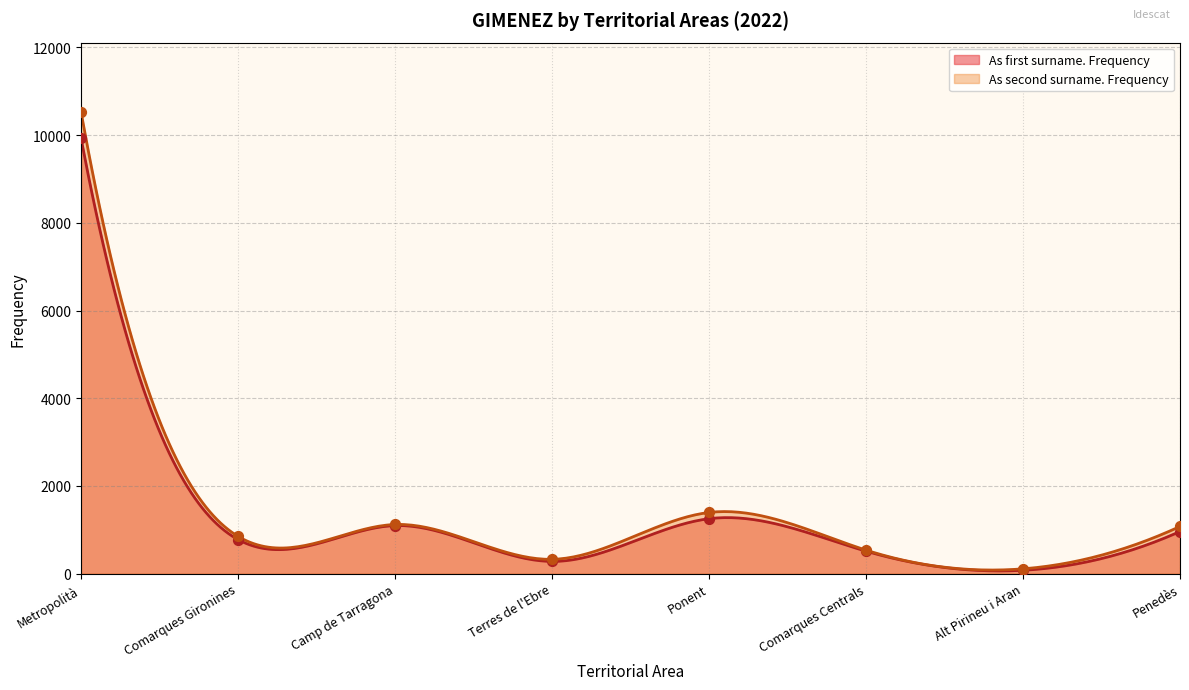

Which series contains the highest Y value?

As second surname. Frequency